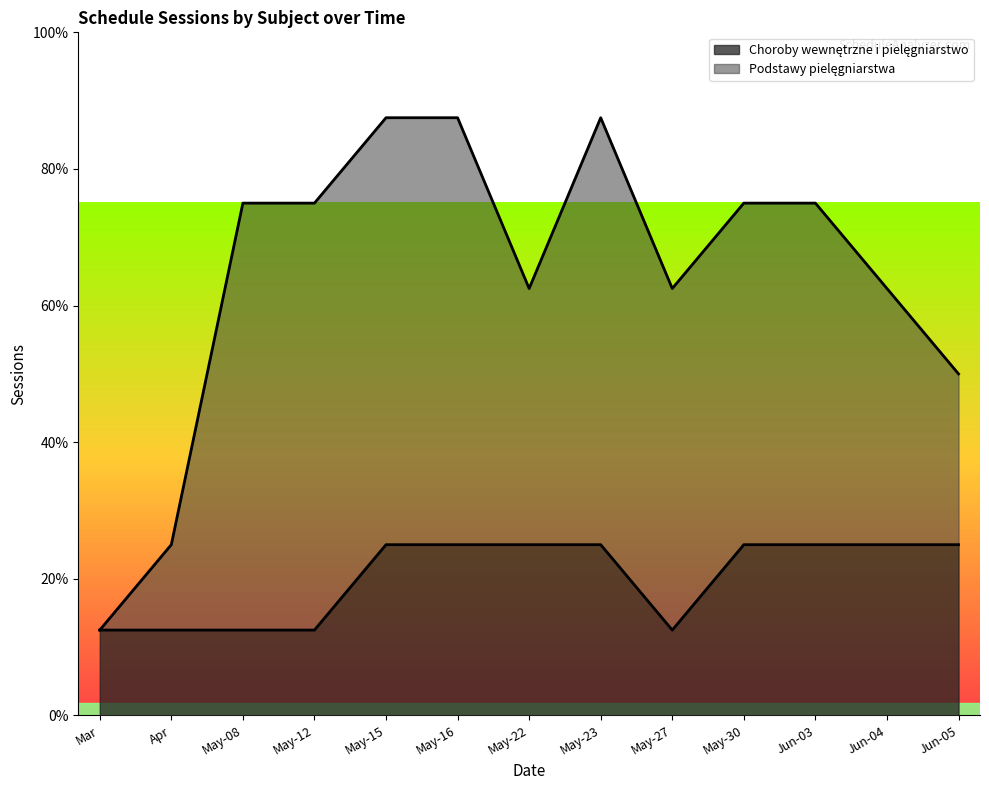

Which category has the lowest value across all series?

Mar